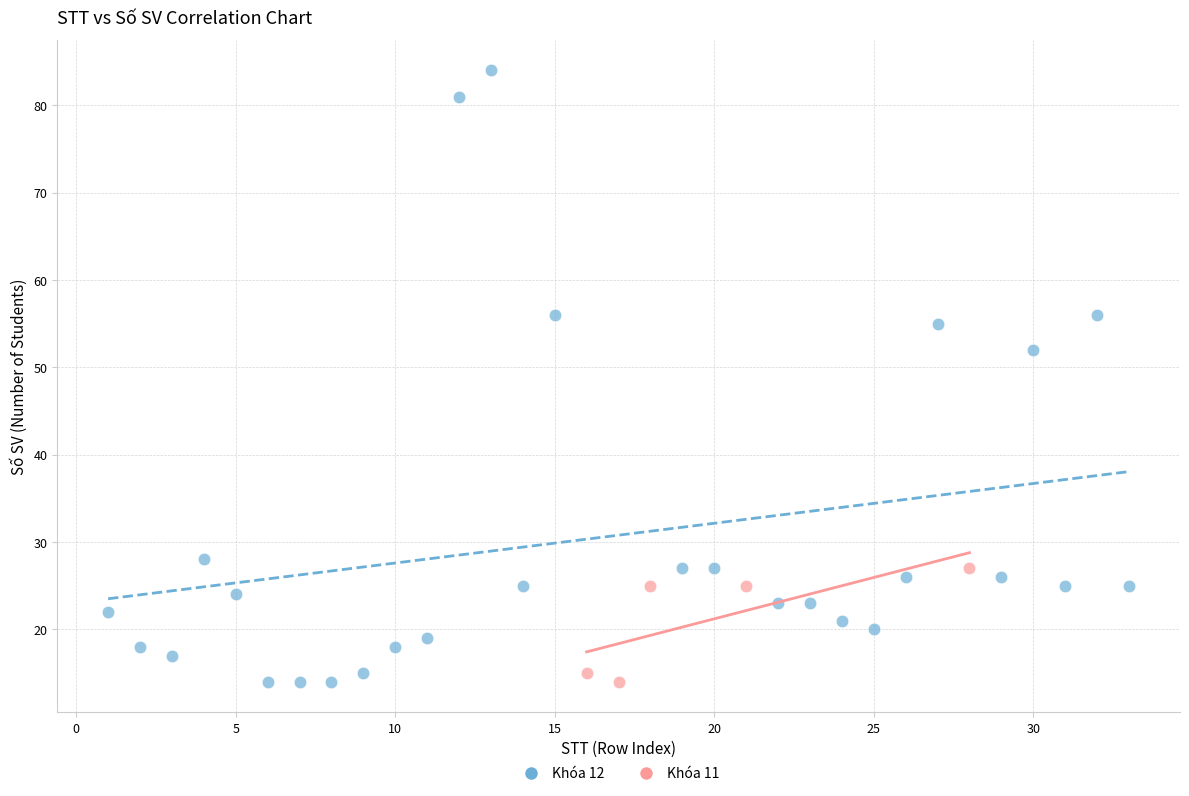

Which series reaches the maximum Y coordinate?

Khóa 12